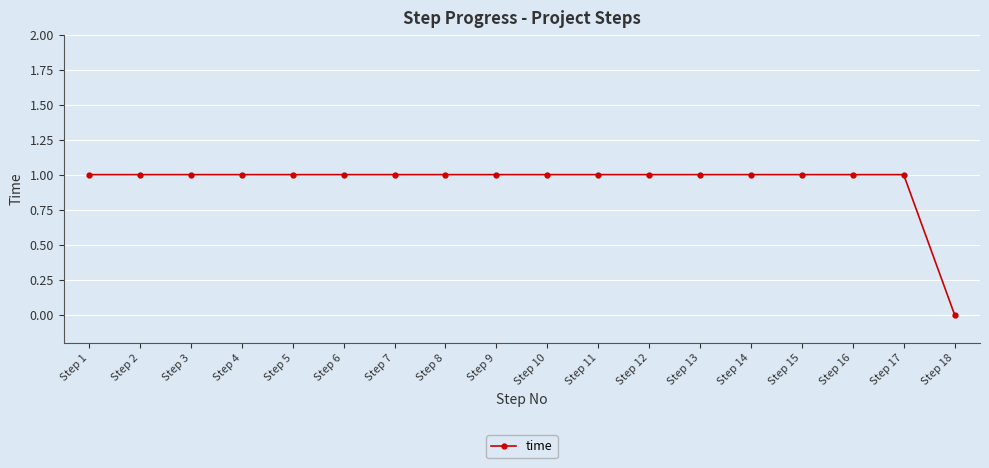

Approximately how many times larger is the value at Step 2 compared to Step 15?

1.0